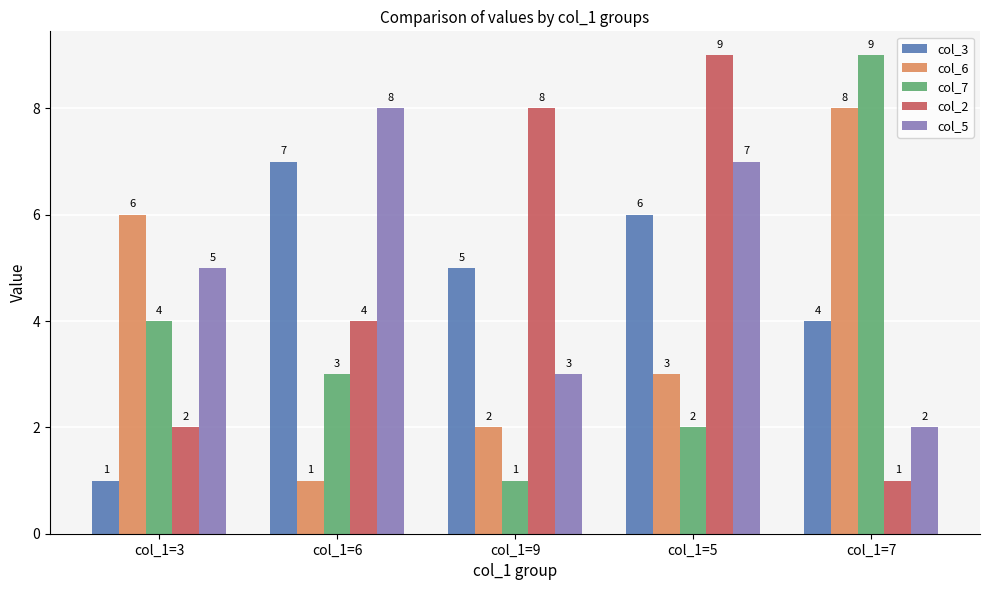

What is the smallest value displayed?

1